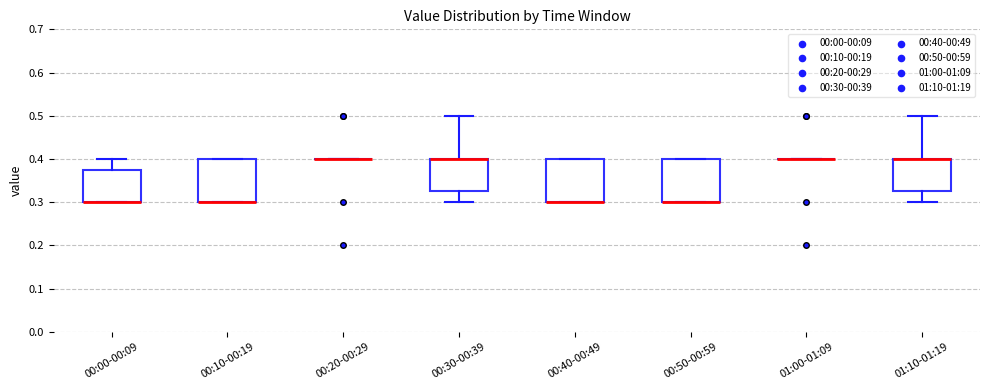

Reading left to right, read every box against the y-axis: the position of its median line, the range the box covers, and the ends of its whiskers. The values are not printed on the chart, so give them approximately, as read against the axis.

00:00-00:09: median 0.30 (drawn on the box's lower edge), box 0.30 to 0.38, whiskers 0.30 to 0.40
00:10-00:19: median 0.30 (drawn on the box's lower edge), box 0.30 to 0.40, whiskers 0.30 to 0.40
00:20-00:29: box collapsed to a line at 0.40, whiskers 0.40 to 0.40
00:30-00:39: median 0.40 (drawn on the box's upper edge), box 0.33 to 0.40, whiskers 0.30 to 0.50
00:40-00:49: median 0.30 (drawn on the box's lower edge), box 0.30 to 0.40, whiskers 0.30 to 0.40
00:50-00:59: median 0.30 (drawn on the box's lower edge), box 0.30 to 0.40, whiskers 0.30 to 0.40
01:00-01:09: box collapsed to a line at 0.40, whiskers 0.40 to 0.40
01:10-01:19: median 0.40 (drawn on the box's upper edge), box 0.33 to 0.40, whiskers 0.30 to 0.50